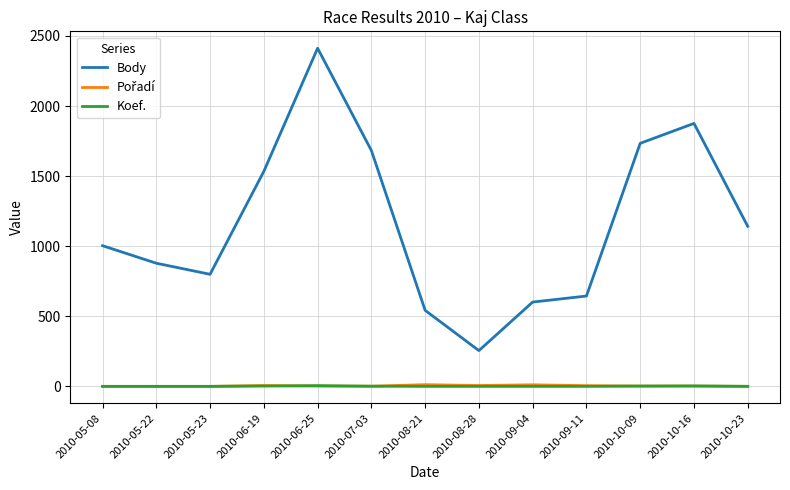

Which series has the largest range (max minus min)?

Body